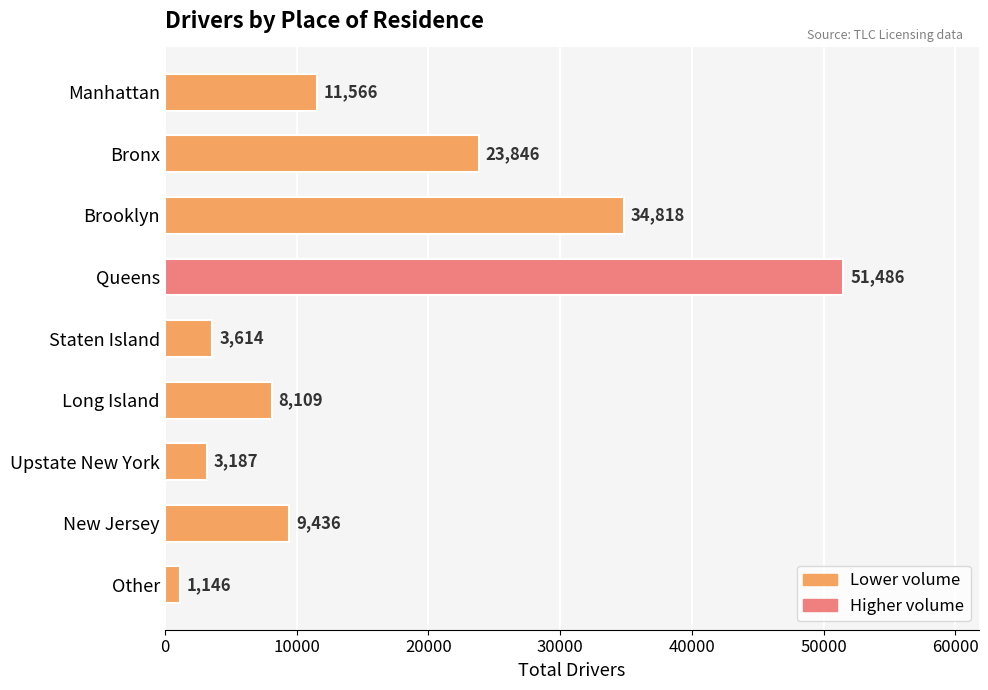

At which category does the chart reach its peak across all series?

Queens